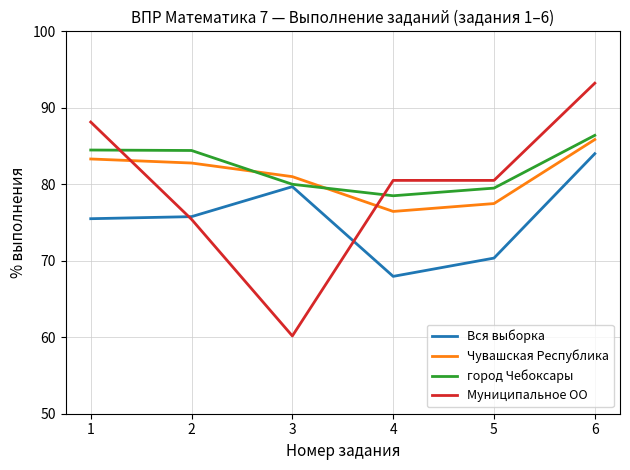

Which series has the largest range (max minus min)?

Муниципальное ОО